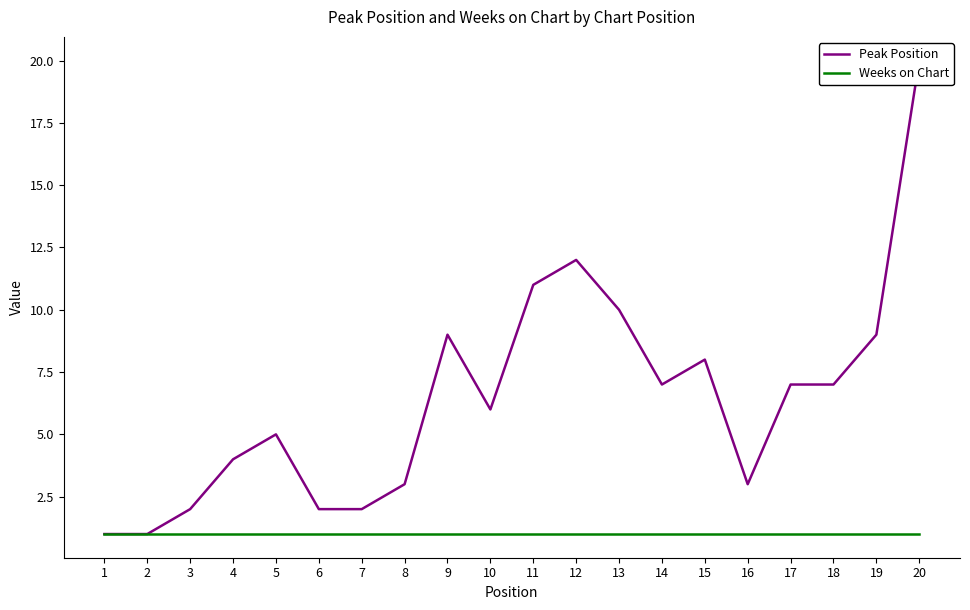

Which category has the highest value in the Peak Position series?

20